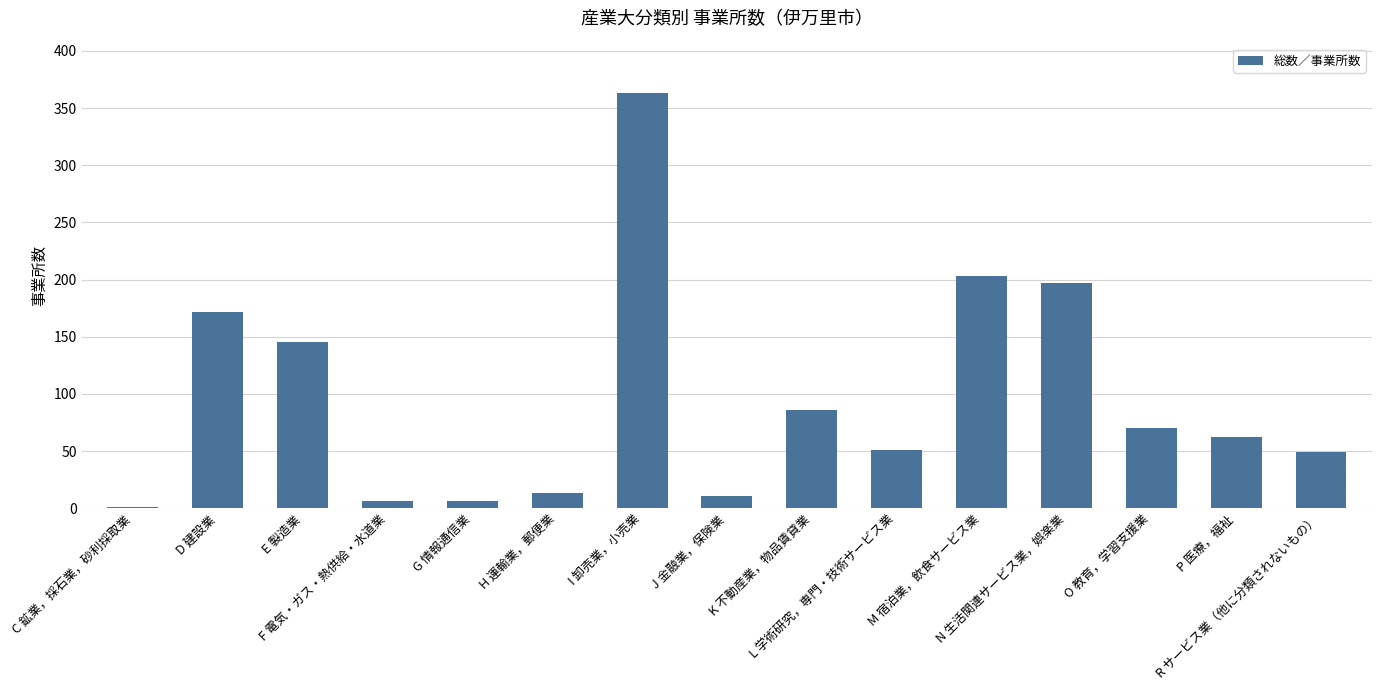

Which has a higher value, K 不動産業，物品賃貸業 or I 卸売業，小売業?

I 卸売業，小売業